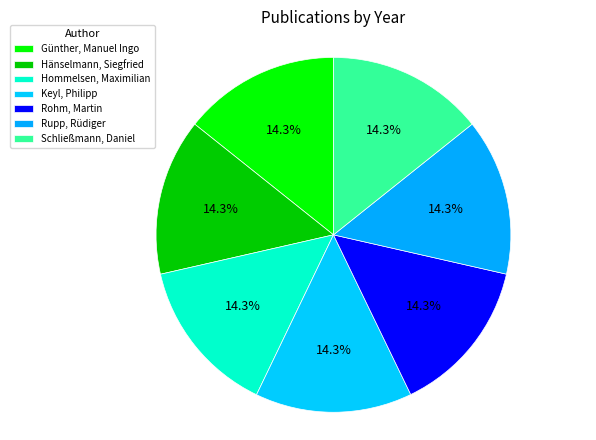

How many segments does this pie chart have?

7